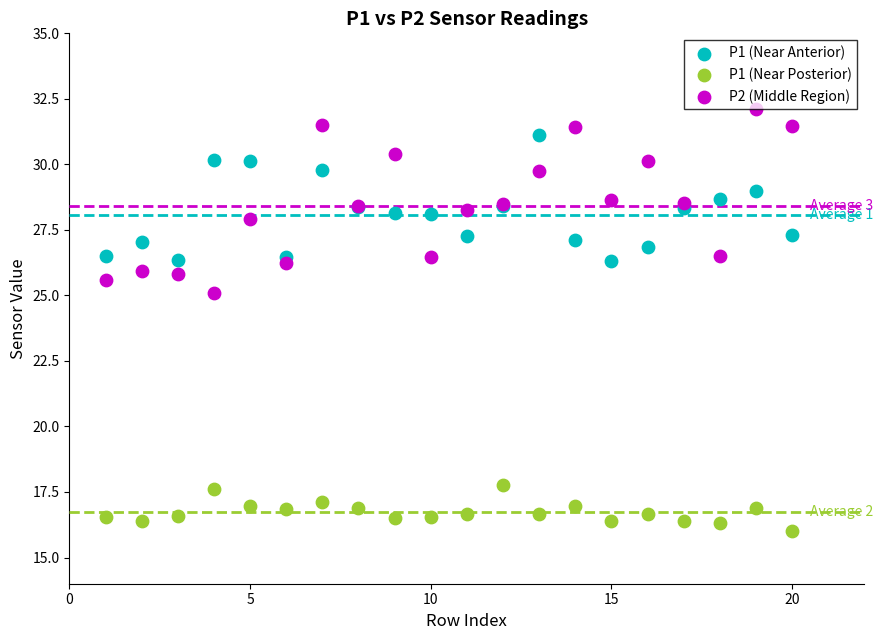

What is the X range (max minus min) for the scatter plot?

19.0